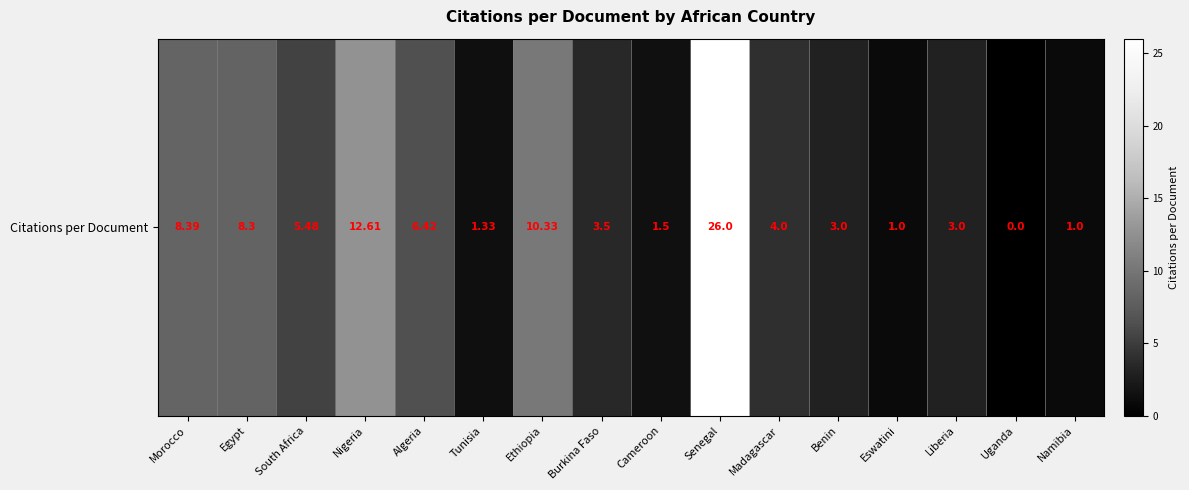

True or false: the data shows 8.5 at Uganda.

False